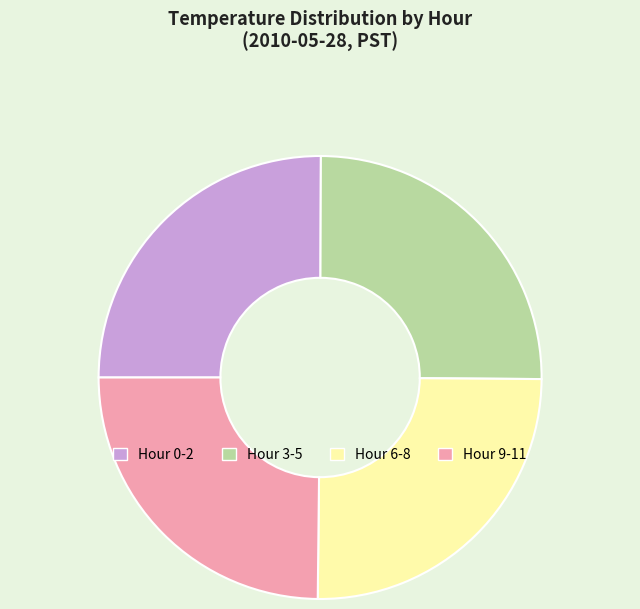

Is there a majority slice in this chart?

No